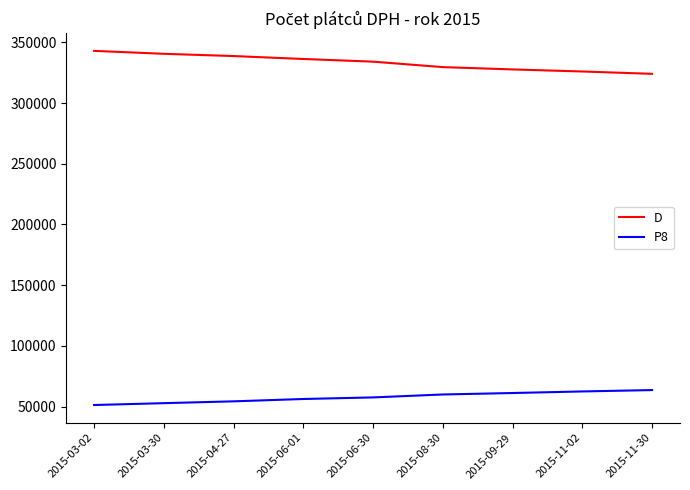

What is the greatest value displayed?

343098